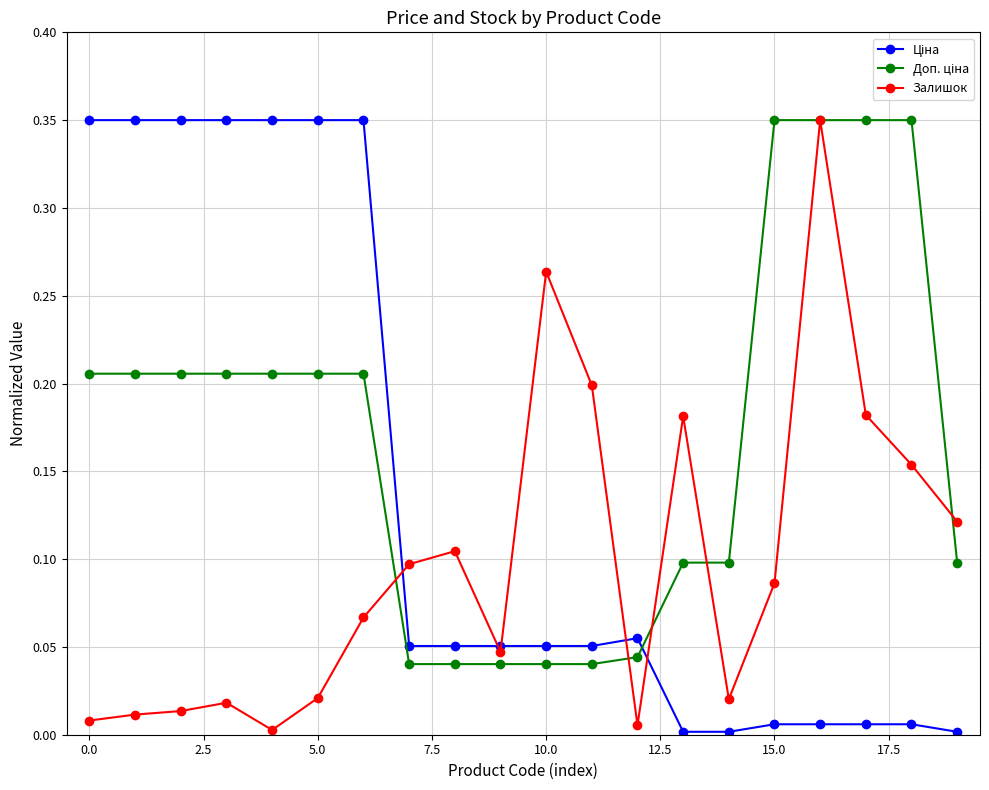

How many lines are shown in the chart?

3